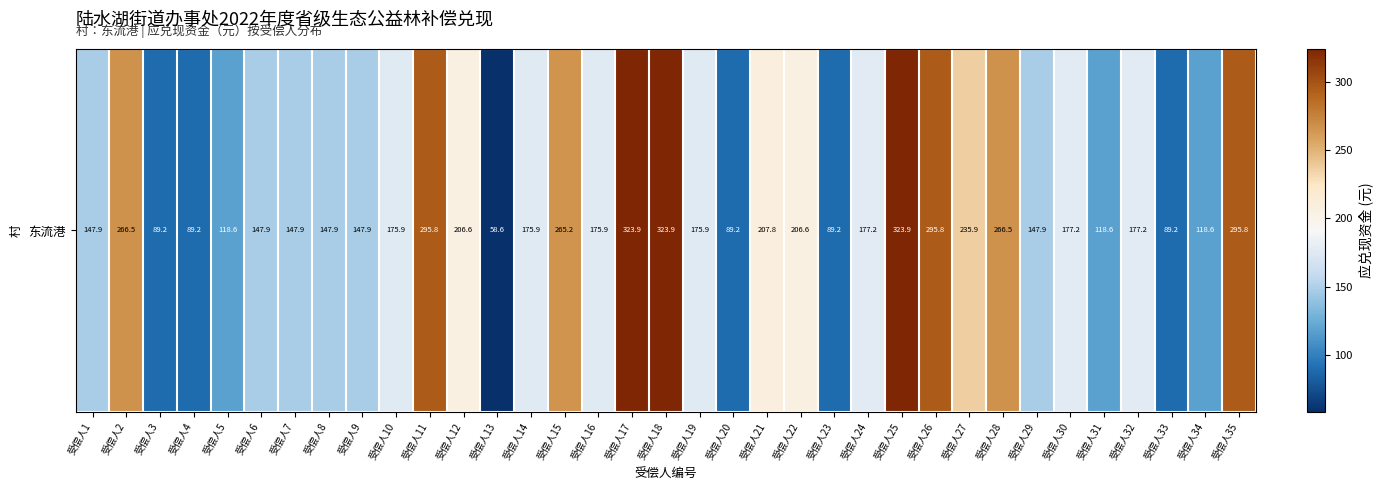

The value at 受偿人20 is 145.8. True or false?

False